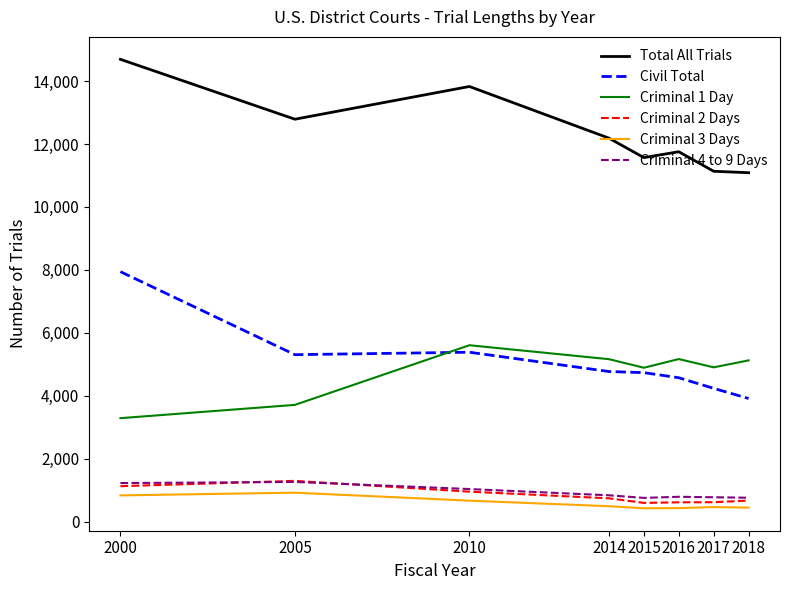

Which series has the largest total across all categories?

Total All Trials